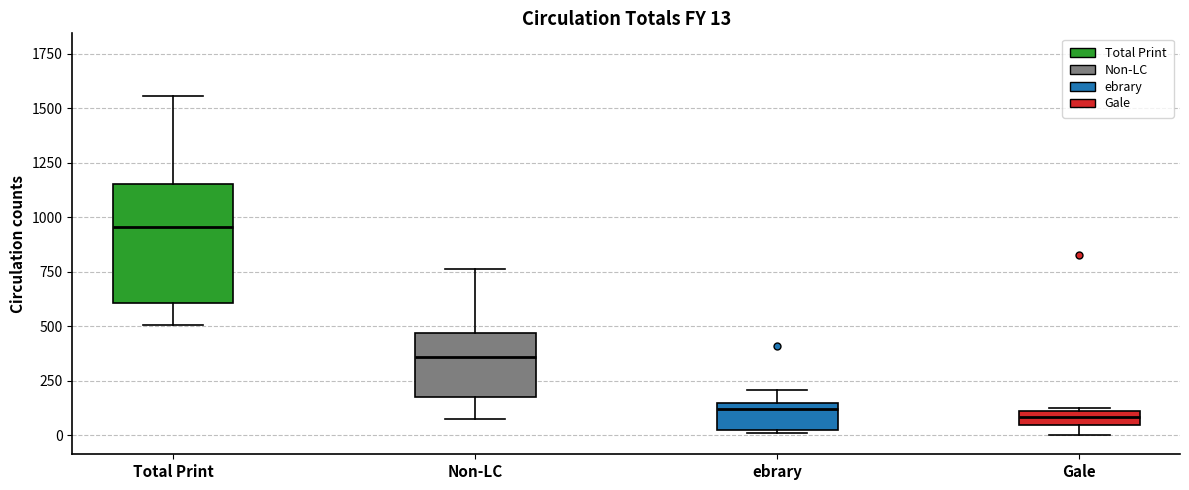

Which box is the tallest, from its lower edge to its upper edge?

Total Print